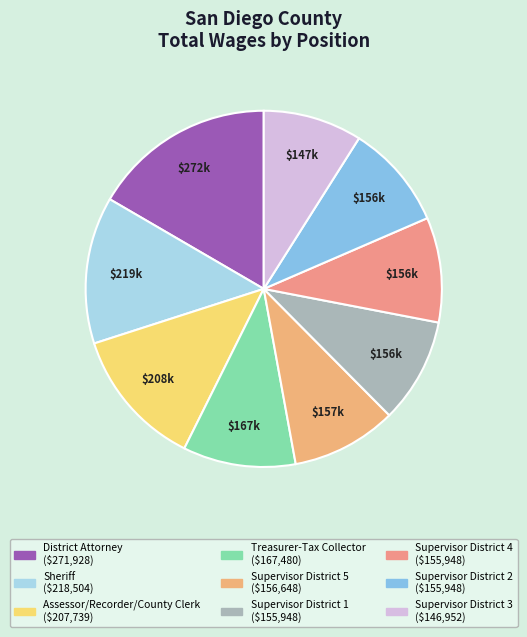

Combined, do Supervisor District 3 and District Attorney account for over 50%?

No